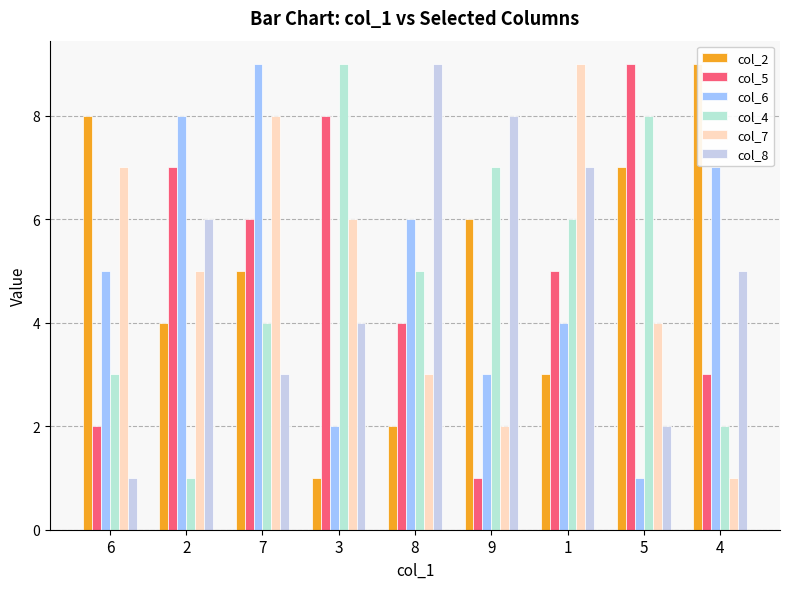

List the labels in order of col_8 value, largest first.

8, 9, 1, 2, 4, 3, 7, 5, 6